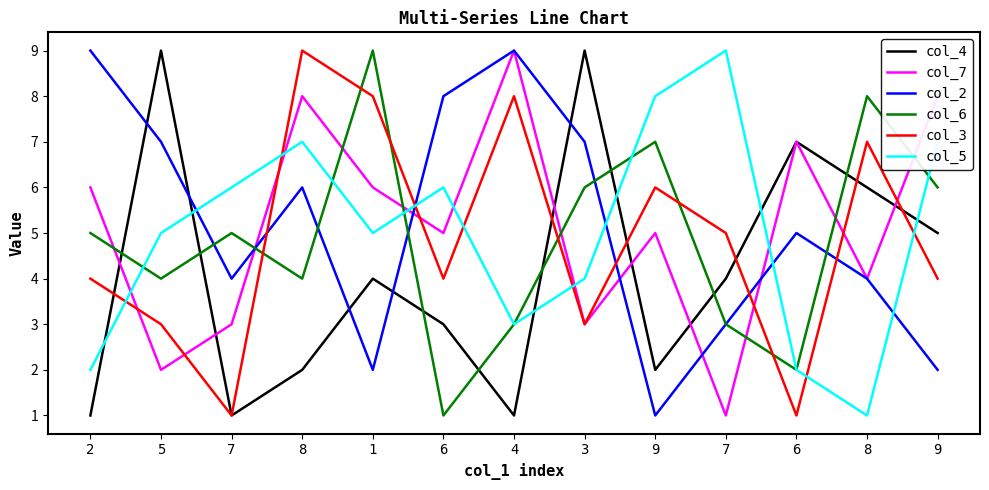

How many times do col_7 and col_3 cross each other?

7